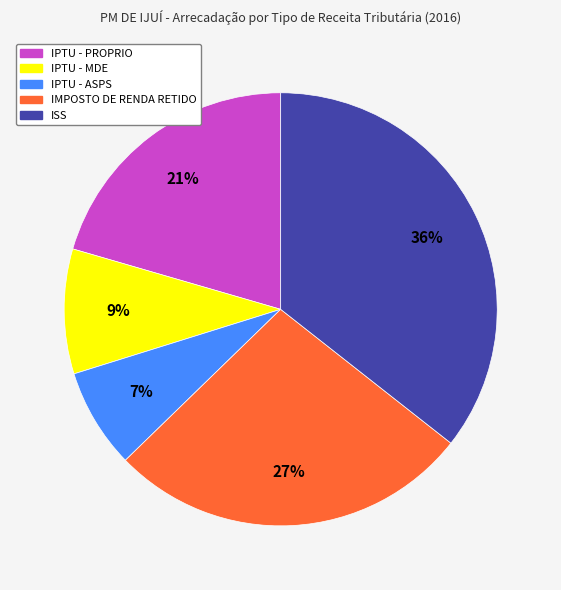

To the nearest percent, what portion does IPTU - ASPS represent?

7%